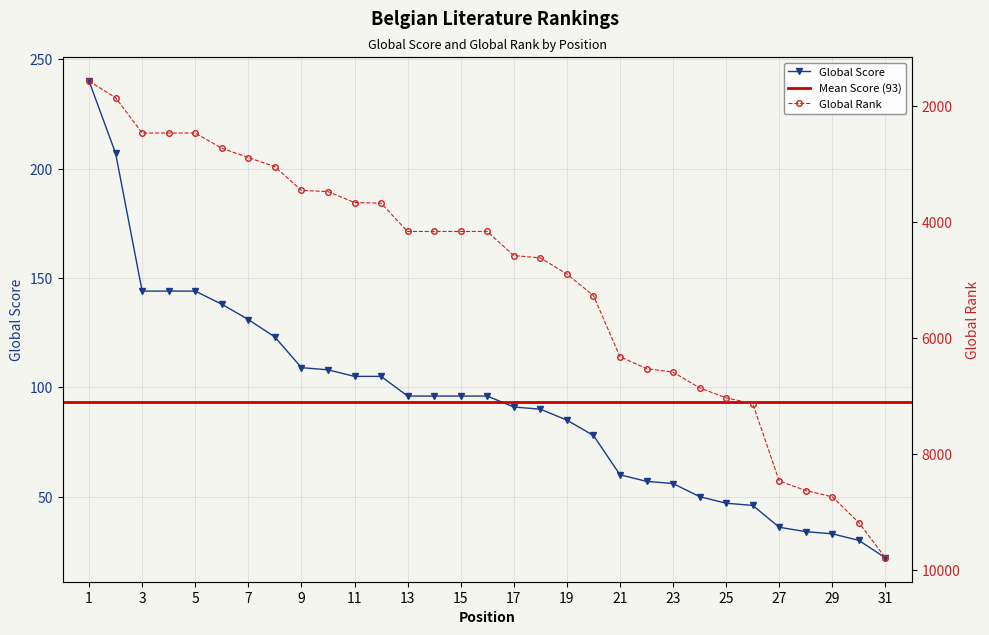

What is the difference between the second highest and second lowest values in the Global Score series?

177